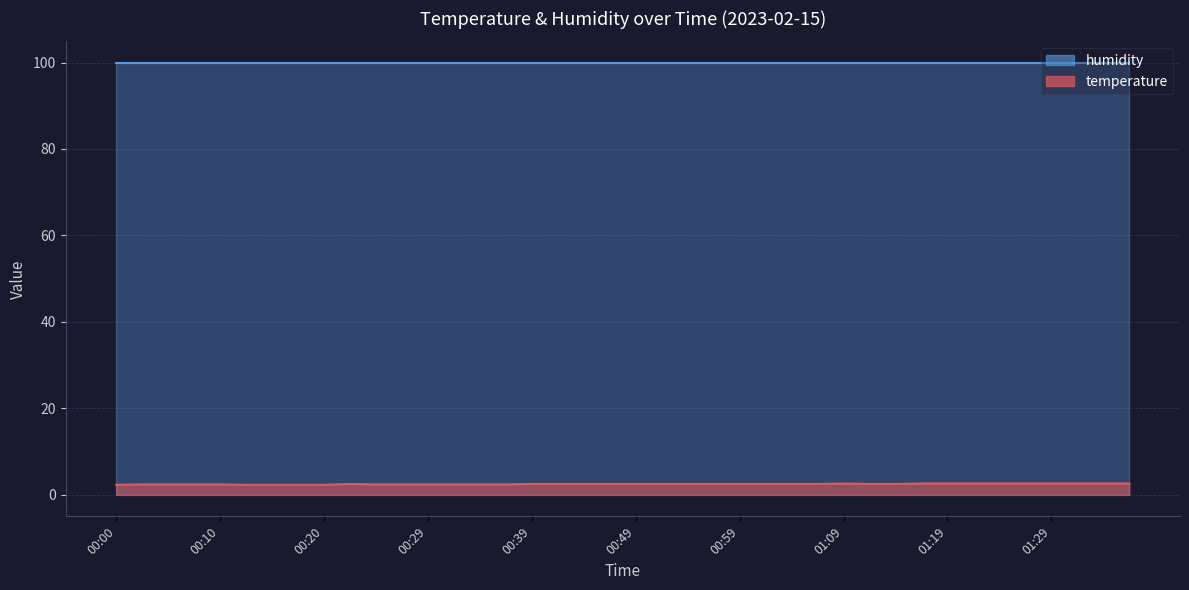

What is the label of the 10th point from the left?

00:22